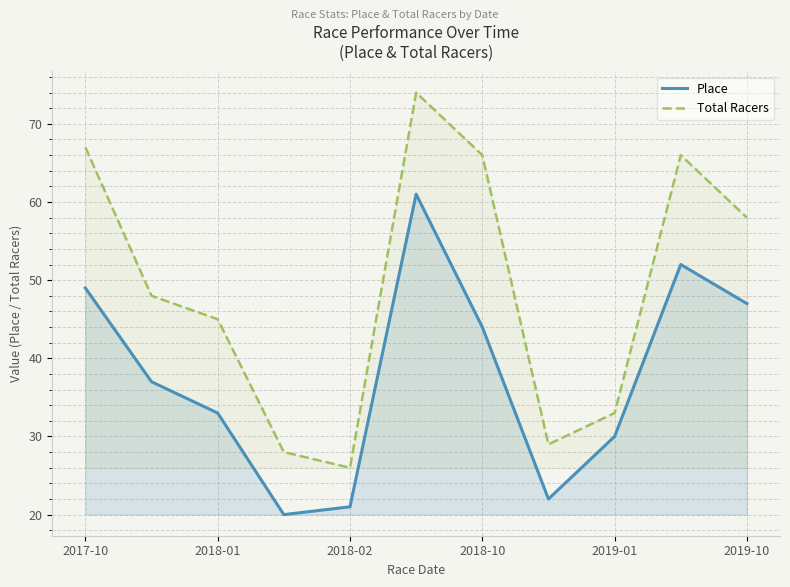

Rank the series at 2018-10 from highest to lowest value.

Total Racers, Place